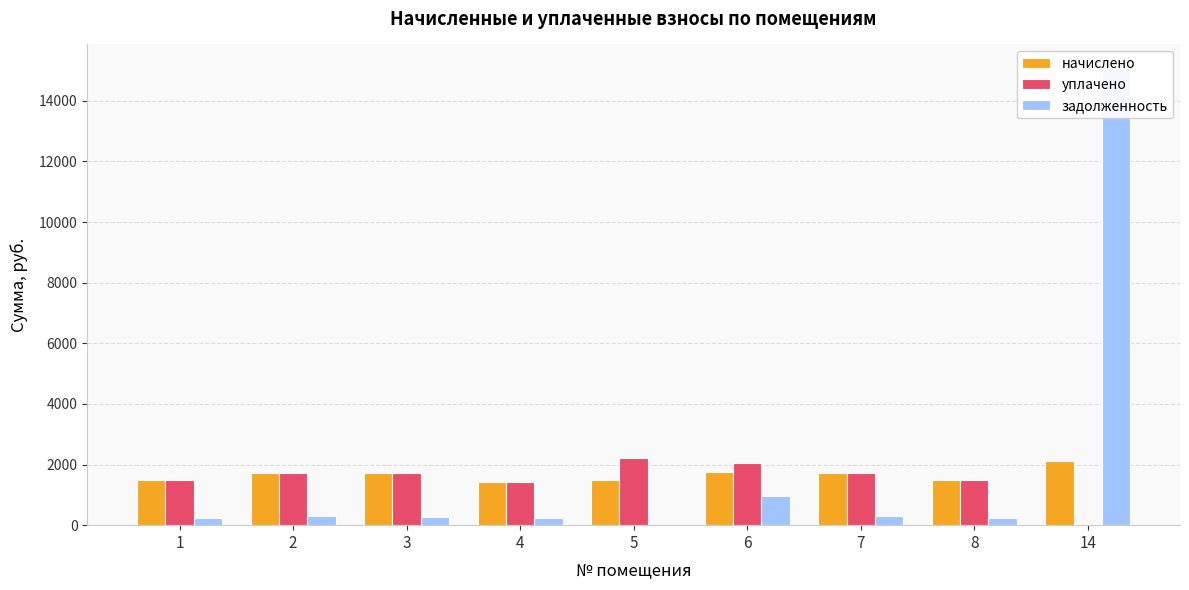

What is the difference between the maximum and minimum values in the задолженность series?

15106.4